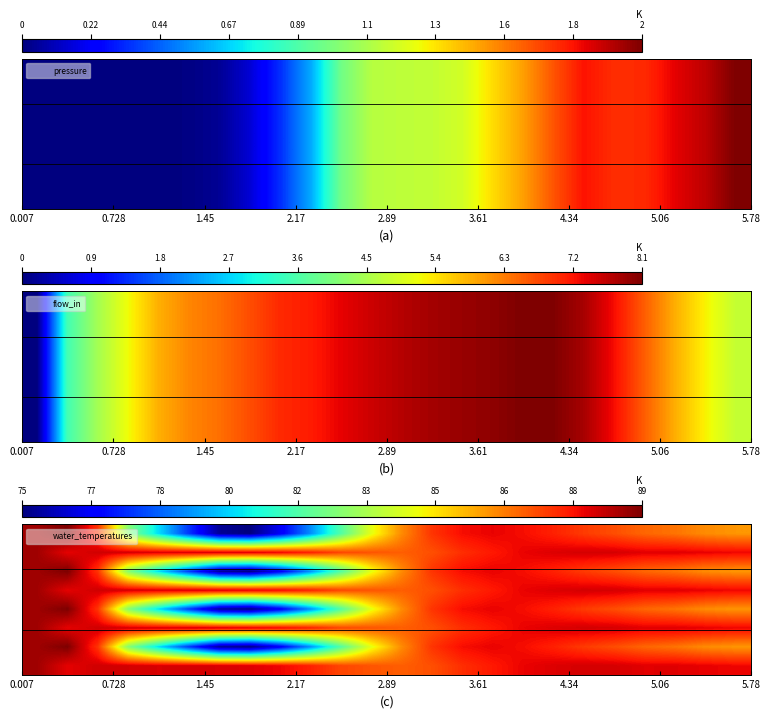

Count the number of categories in the chart.

24